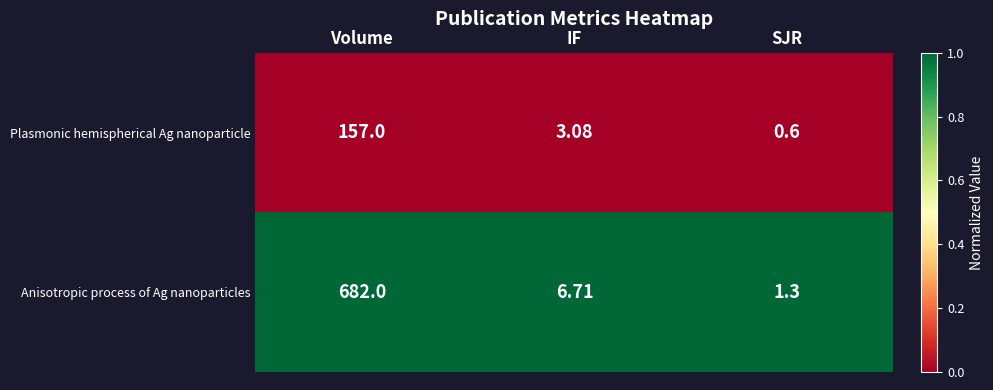

List the series in order of their overall mean, lowest first.

Plasmonic hemispherical Ag nanoparticle, Anisotropic process of Ag nanoparticles